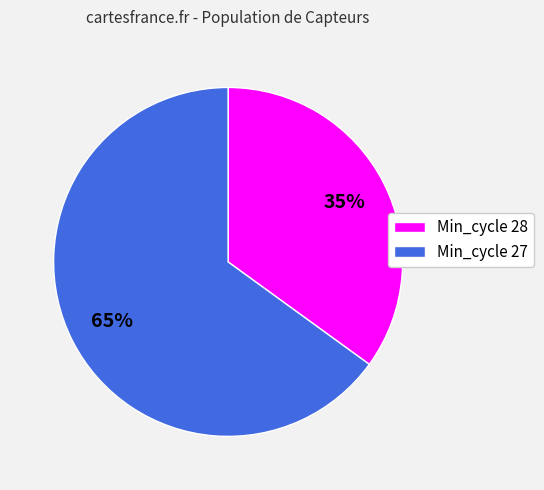

Between Min_cycle 27 and Min_cycle 28, which is larger?

Min_cycle 27